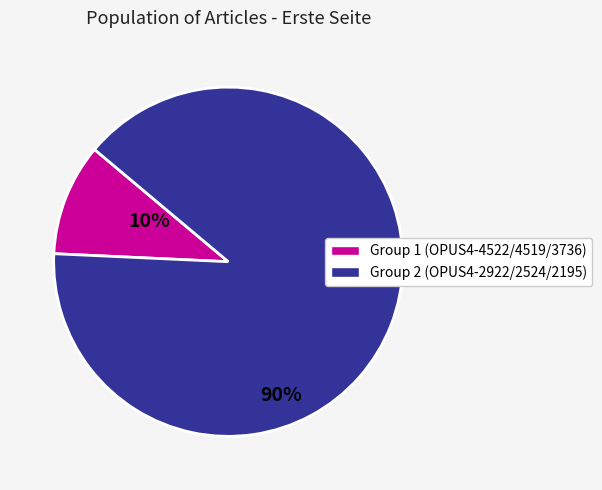

What is the largest slice in the pie chart?

OPUS4-2922